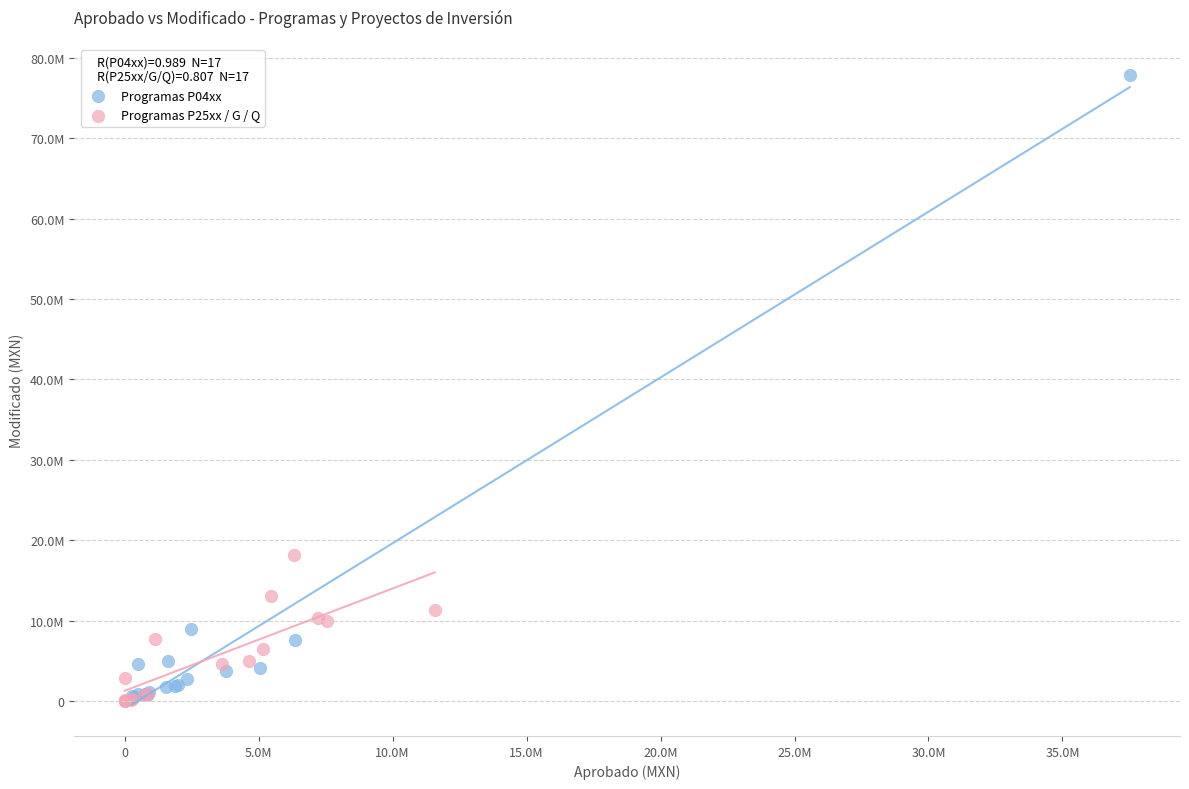

Which series contains the highest Y value?

Programas P04xx